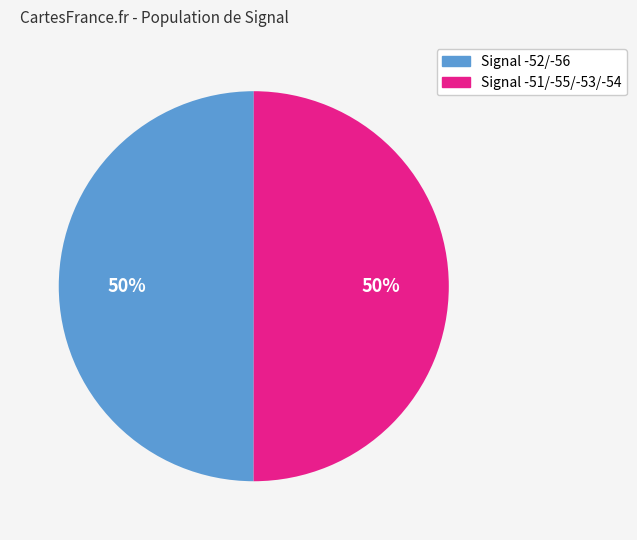

To the nearest percent, what is the average slice percentage?

50%